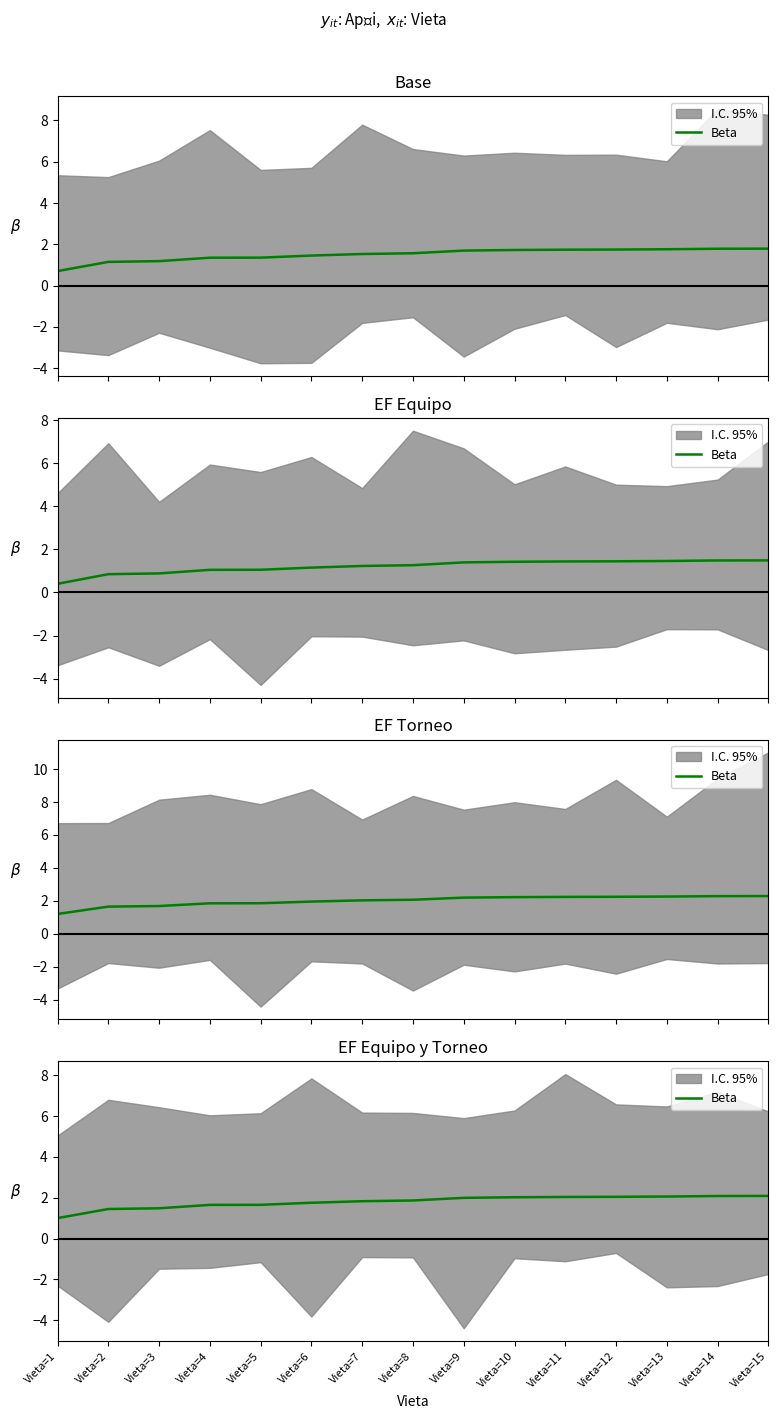

What is the difference between the maximum and minimum values?

1.1